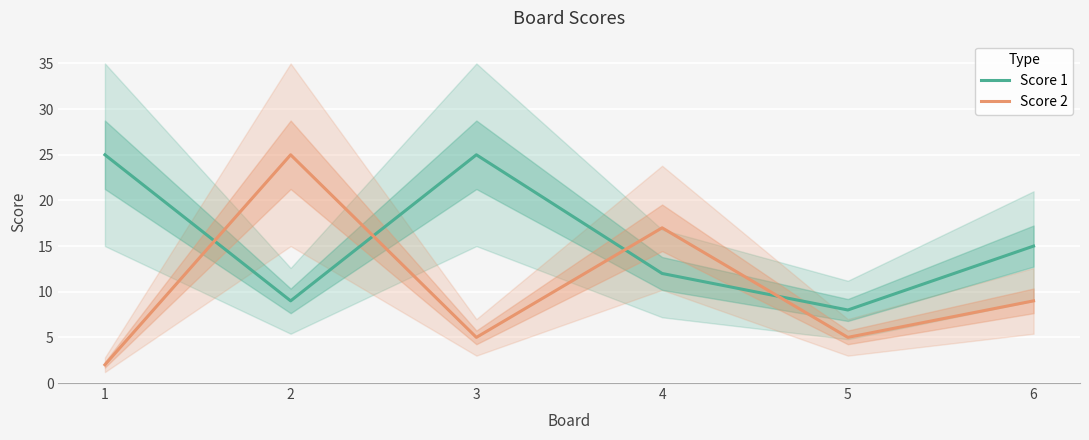

At which label does Score 1 reach its minimum?

5